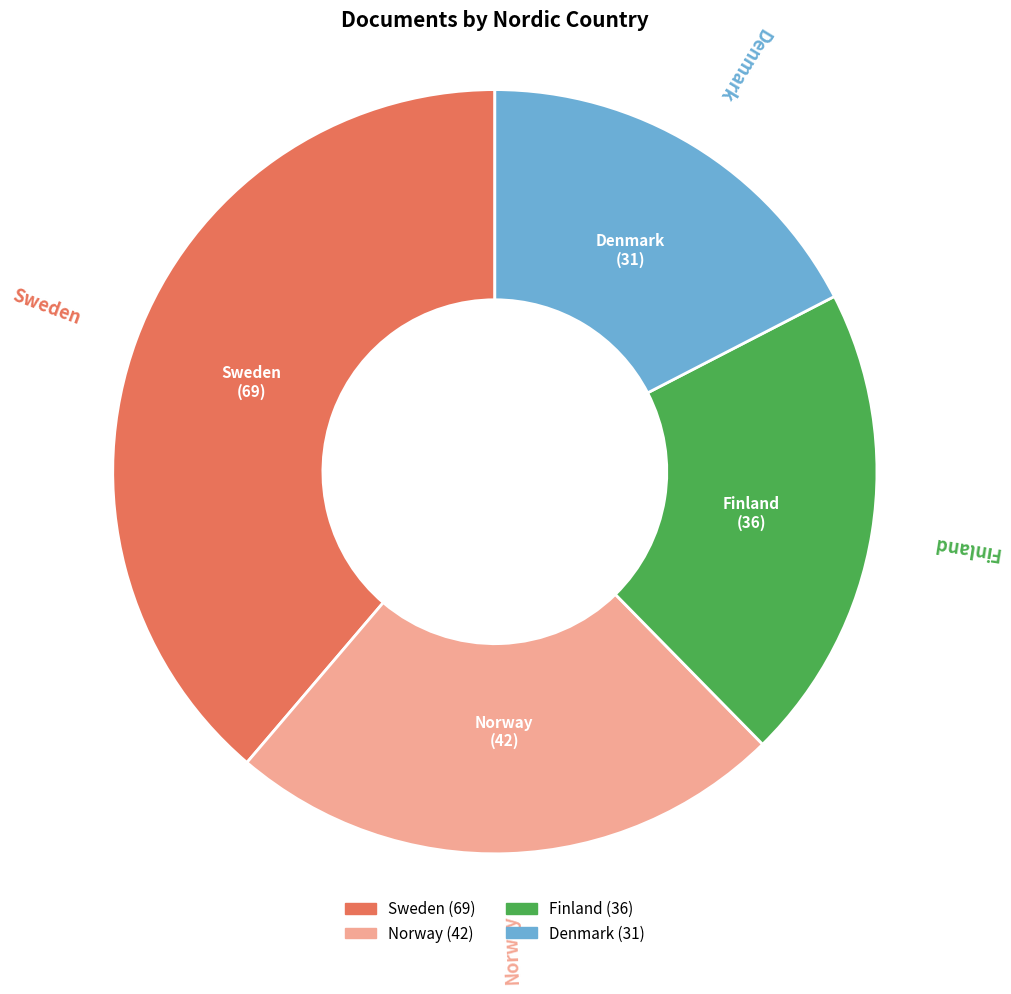

How many slices are in this pie chart?

4